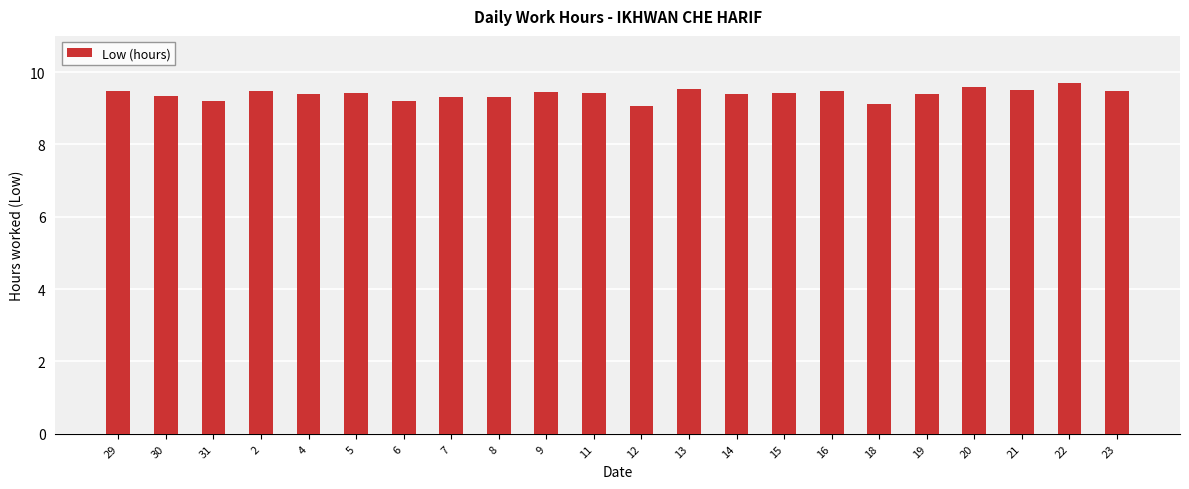

Between 20 and 19, which is larger?

20